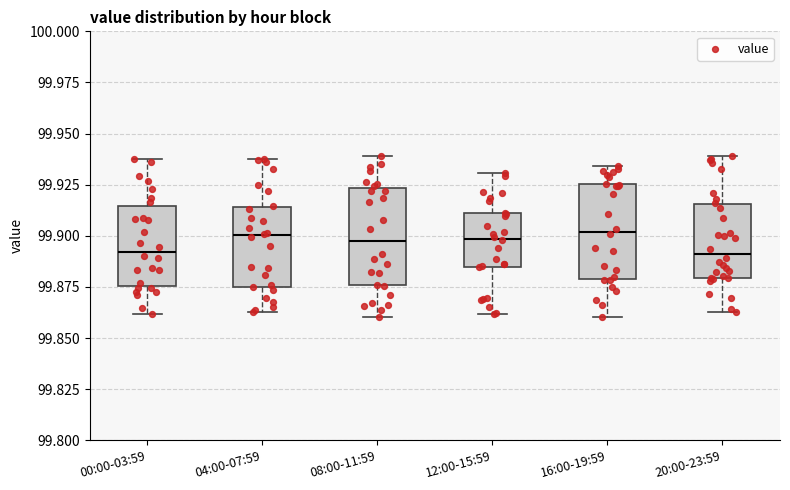

Reading left to right, transcribe this box plot: for each box, give where its median line is, the range the box spans, and where its two whiskers end, as read against the y-axis. The values are not printed on the chart, so give them approximately, as read against the axis.

00:00-03:59: median 99.890, box 99.875 to 99.915, whiskers 99.860 to 99.940
04:00-07:59: median 99.900, box 99.875 to 99.915, whiskers 99.865 to 99.940
08:00-11:59: median 99.895, box 99.875 to 99.925, whiskers 99.860 to 99.940
12:00-15:59: median 99.900, box 99.885 to 99.910, whiskers 99.860 to 99.930
16:00-19:59: median 99.900, box 99.880 to 99.925, whiskers 99.860 to 99.935
20:00-23:59: median 99.890, box 99.880 to 99.915, whiskers 99.865 to 99.940